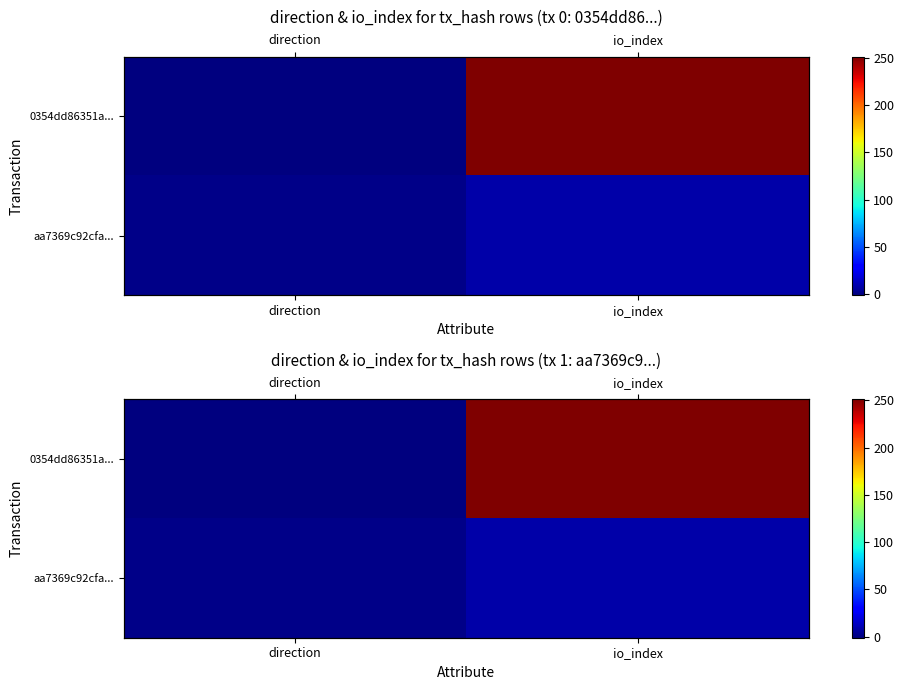

What is the sum of all 0354dd86351a... values?

250